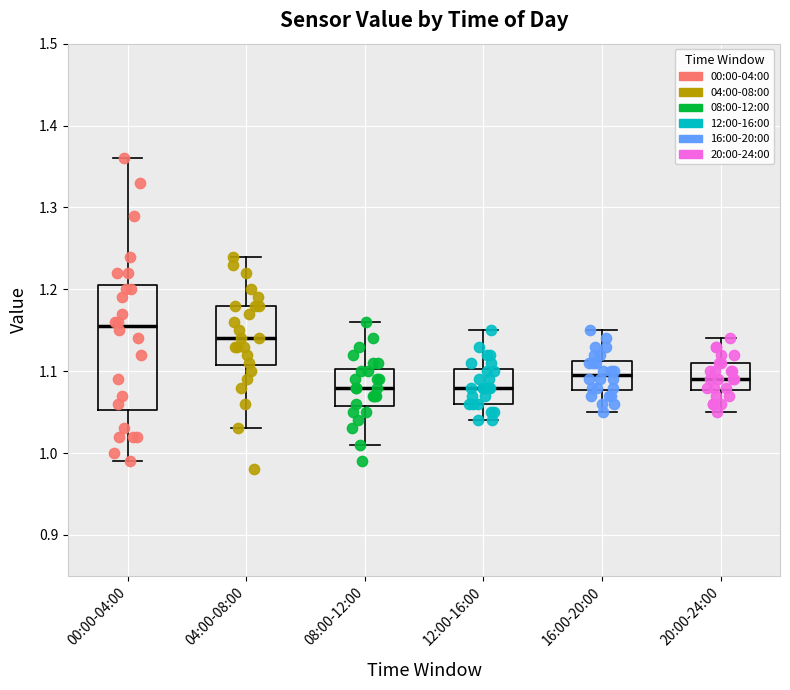

Reading left to right, transcribe this box plot: for each box, give where its median line is, the range the box spans, and where its two whiskers end, as read against the y-axis. The values are not printed on the chart, so give them approximately, as read against the axis.

00:00-04:00: median 1.16, box 1.05 to 1.21, whiskers 0.99 to 1.36
04:00-08:00: median 1.14, box 1.11 to 1.18, whiskers 1.03 to 1.24
08:00-12:00: median 1.08, box 1.06 to 1.10, whiskers 1.01 to 1.16
12:00-16:00: median 1.08, box 1.06 to 1.10, whiskers 1.04 to 1.15
16:00-20:00: median 1.10, box 1.08 to 1.11, whiskers 1.05 to 1.15
20:00-24:00: median 1.09, box 1.08 to 1.11, whiskers 1.05 to 1.14